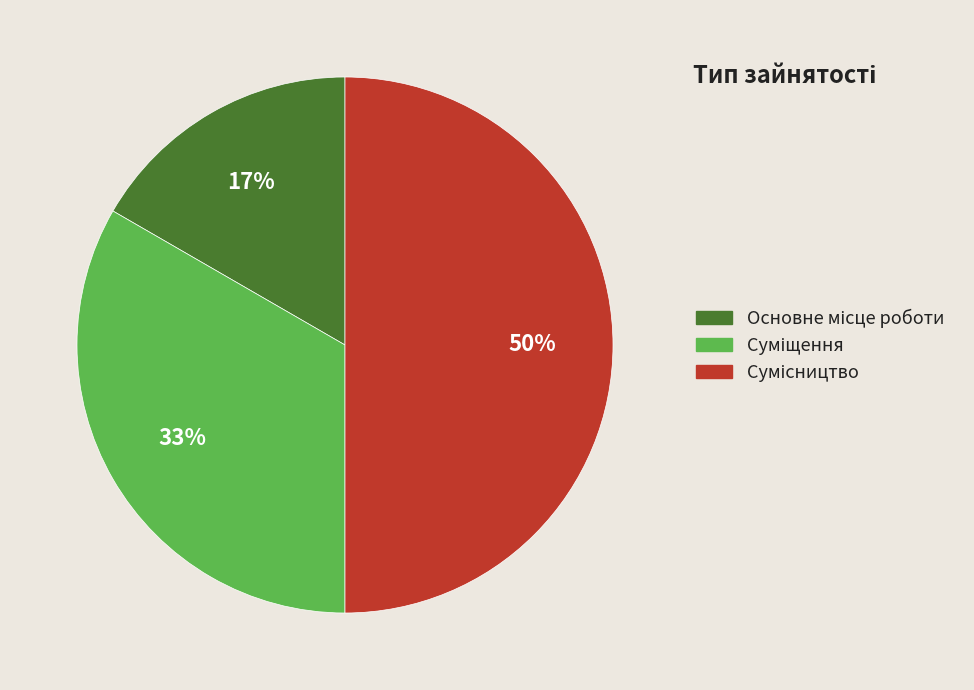

To the nearest percent, what is the difference between the largest and smallest slice percentages?

33%